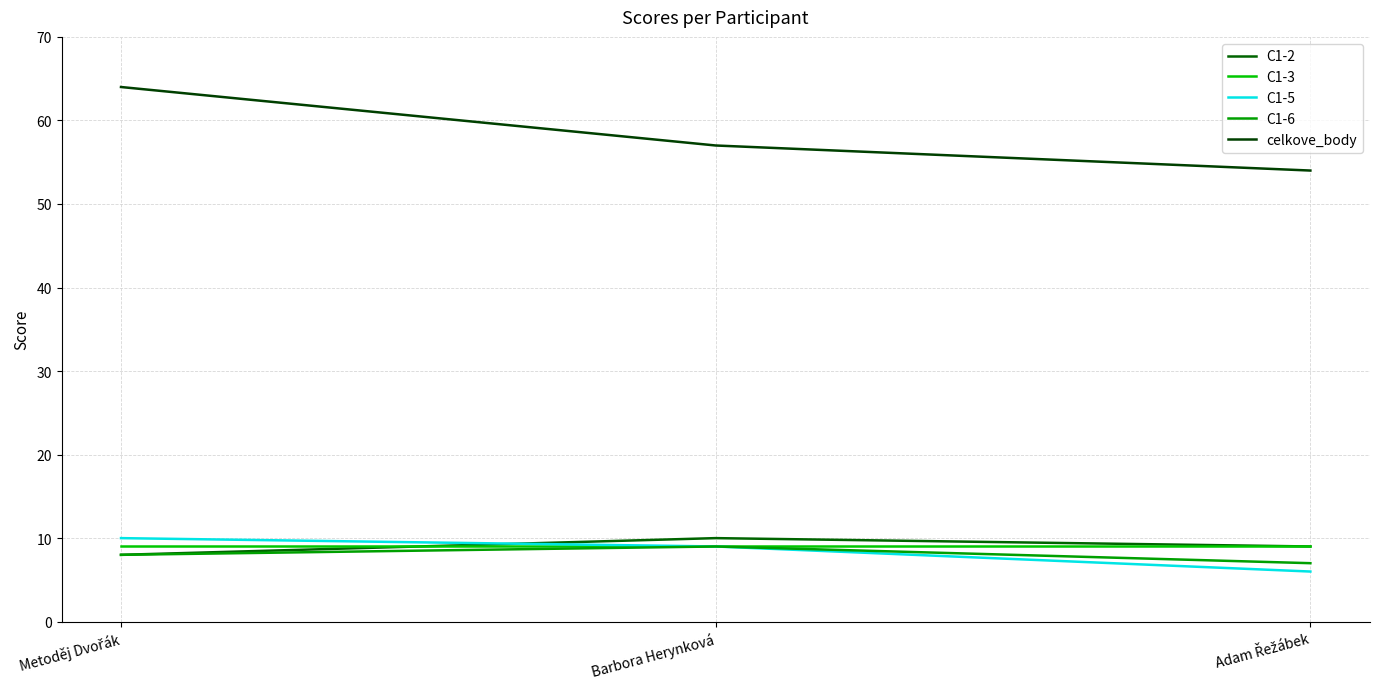

At which label is C1-3 closest to 9?

Metoděj Dvořák